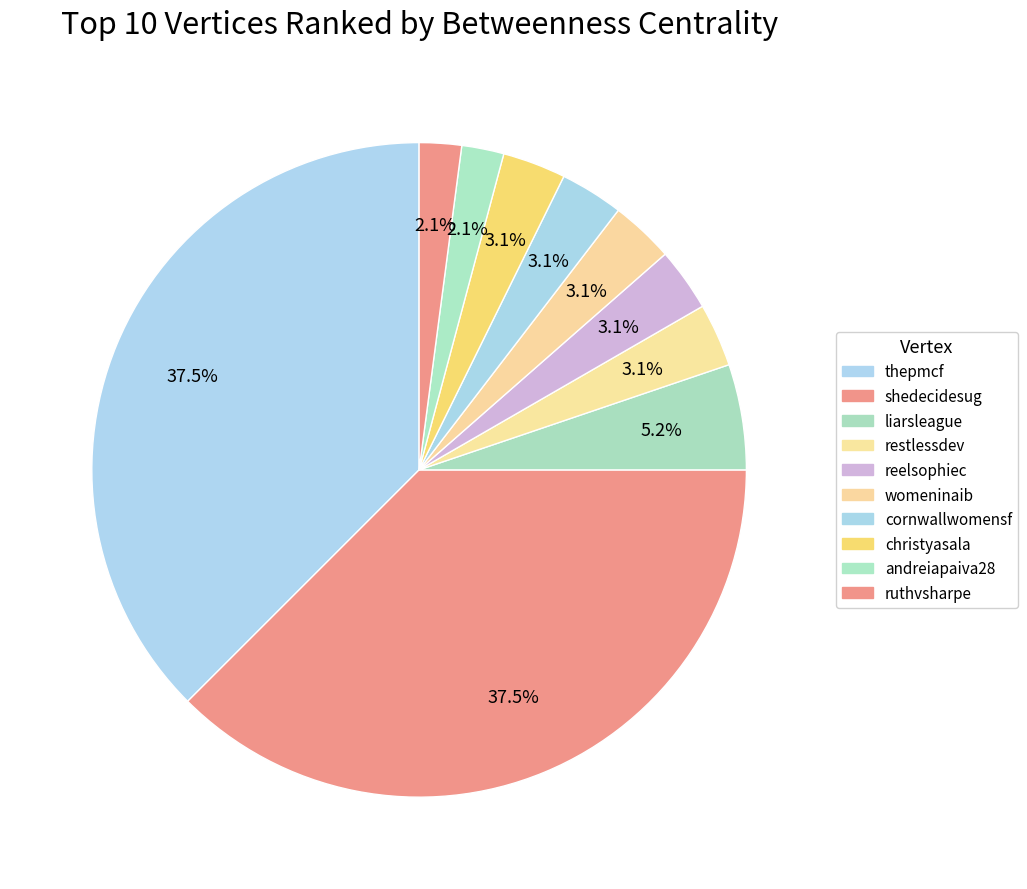

Does ruthvsharpe account for over 50% of the chart?

No